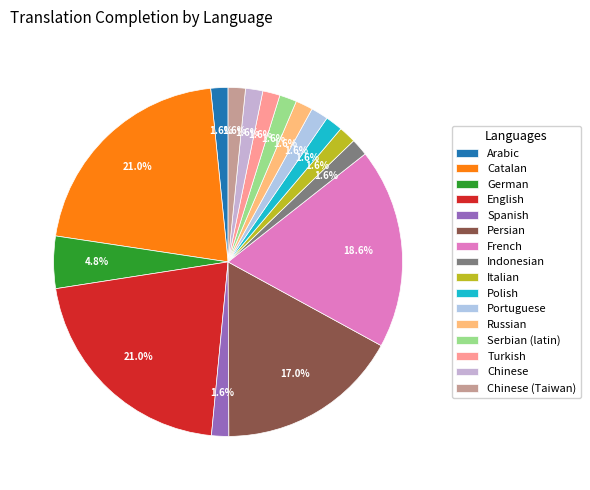

How many slices are in this pie chart?

16